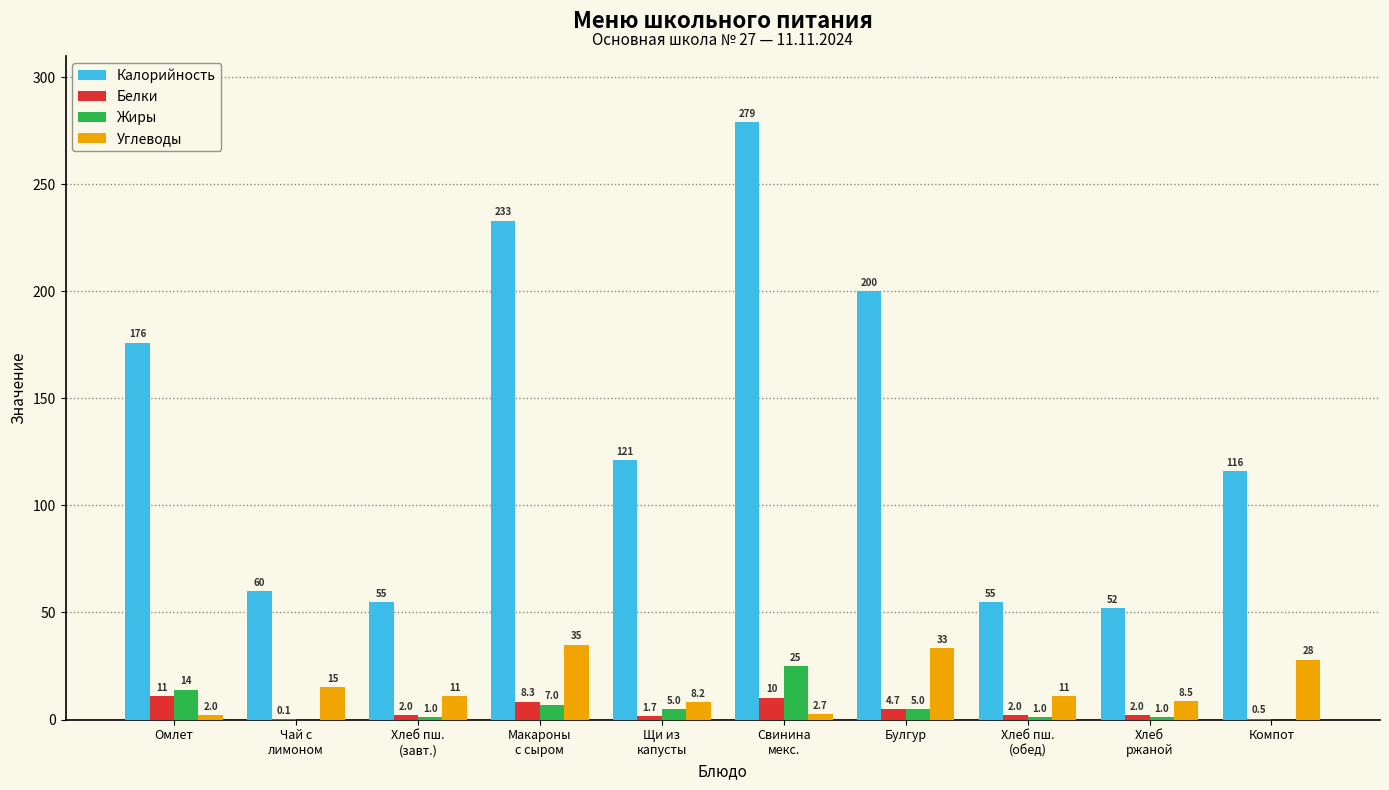

Where is Белки nearest to the value 5?

Булгур